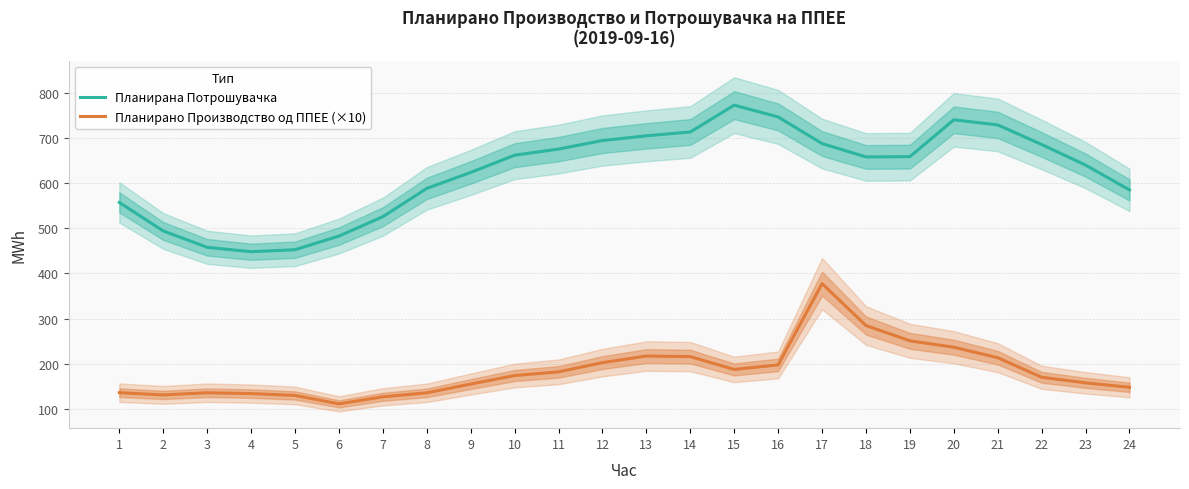

Which has a higher value, 12 or 2?

12